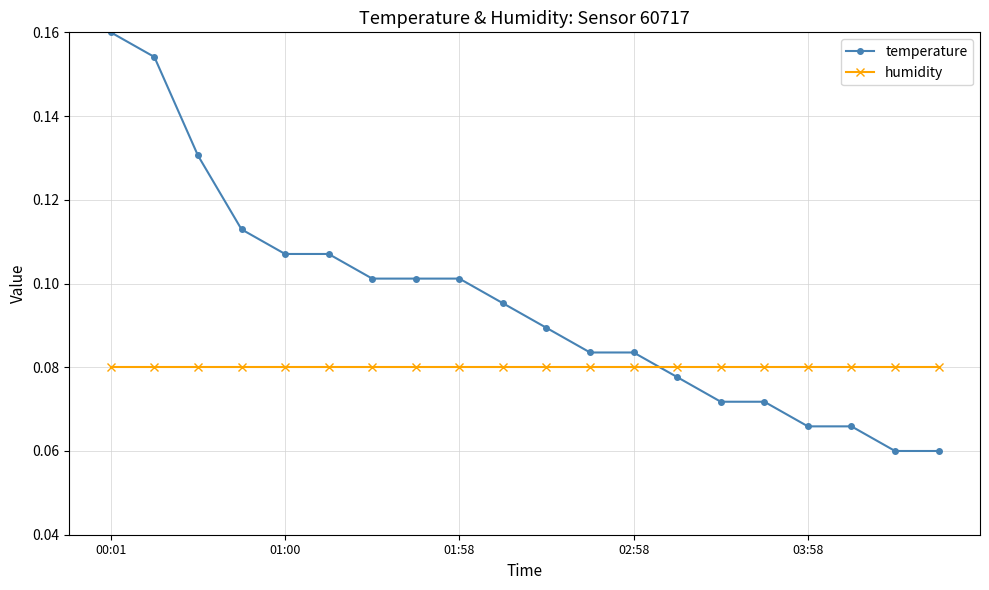

Which series has the widest spread of values?

temperature